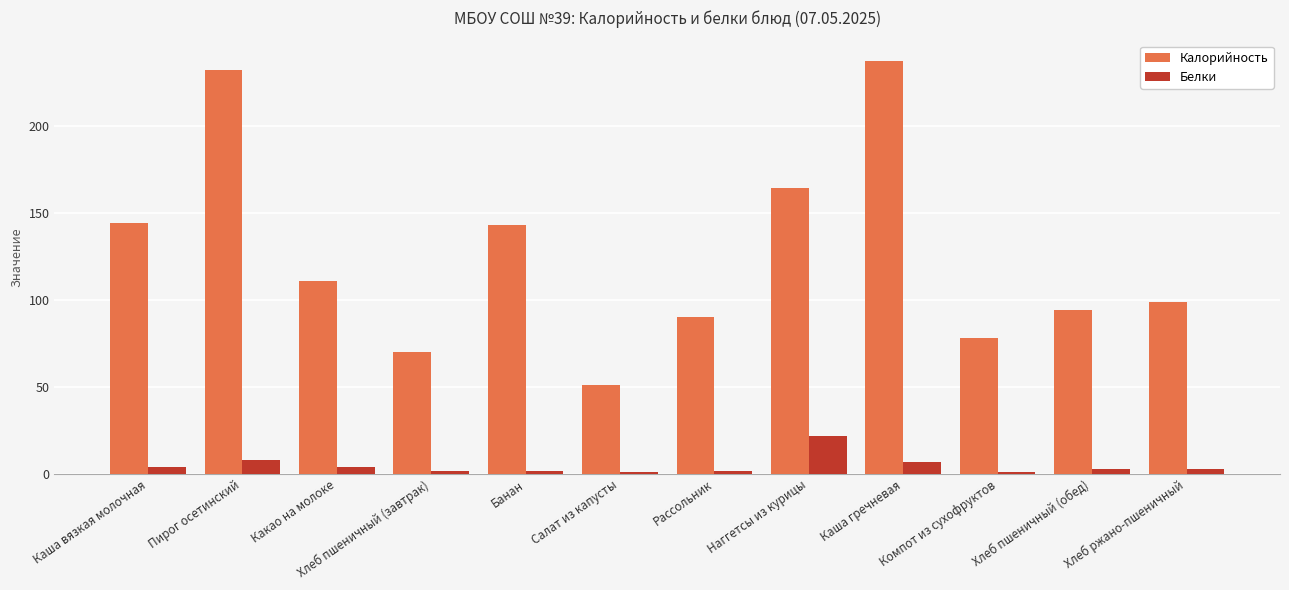

Where does the Белки series first go above 3?

Каша вязкая молочная